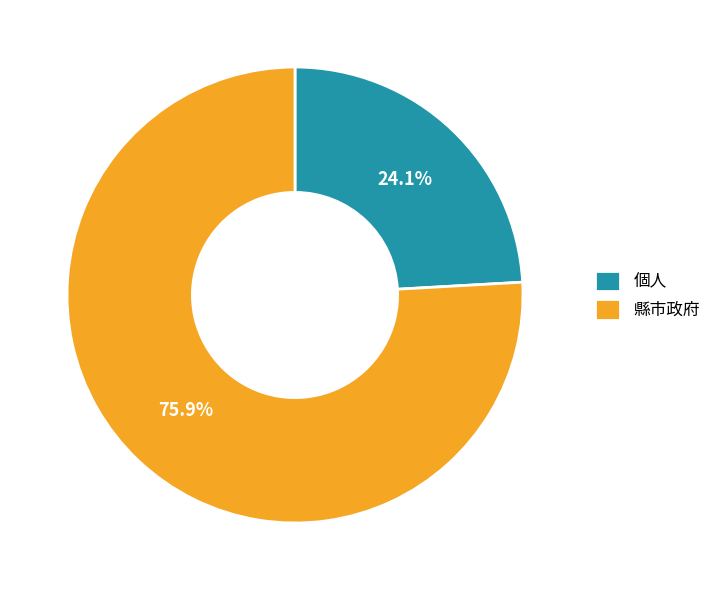

To the nearest percent, what is the combined percentage of 個人 and 縣市政府?

100%